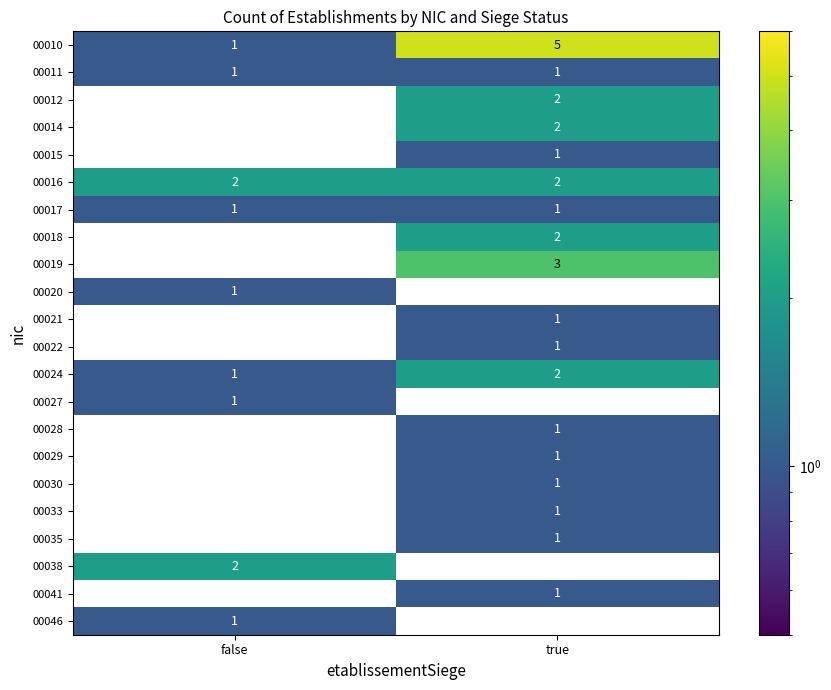

Which series has the largest total across all categories?

row_0